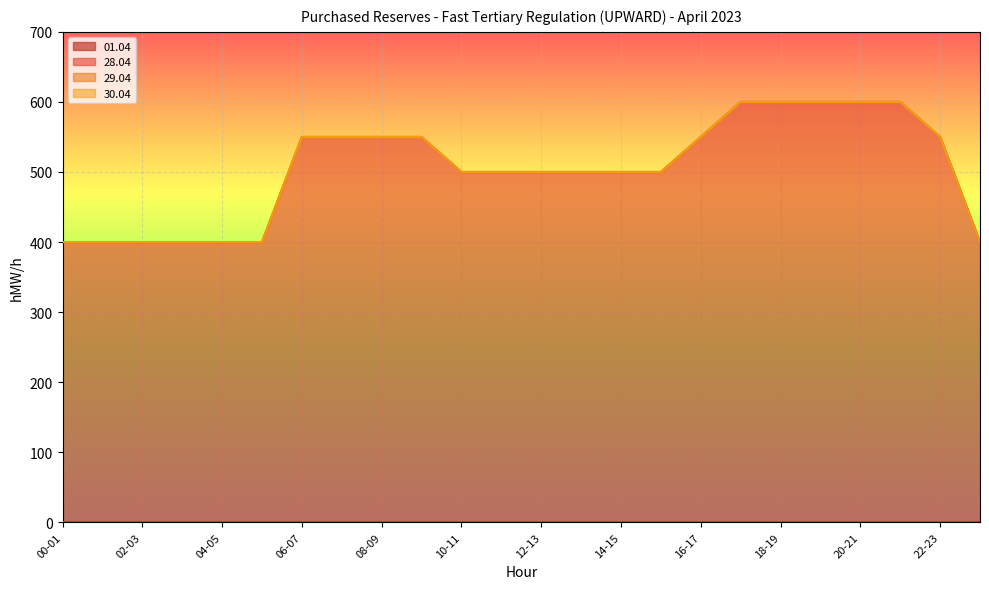

Is the value of 28.04 at 15-16 greater than the value of 01.04 at 00-01?

Yes